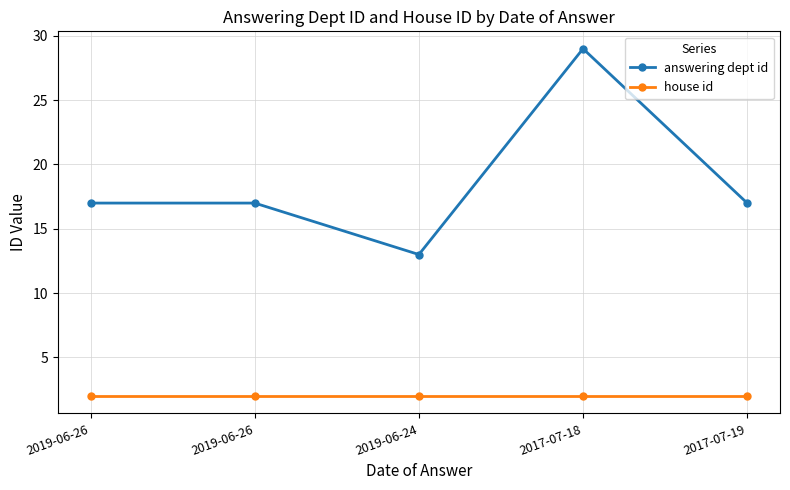

At which label does answering dept id first exceed 17?

2017-07-18